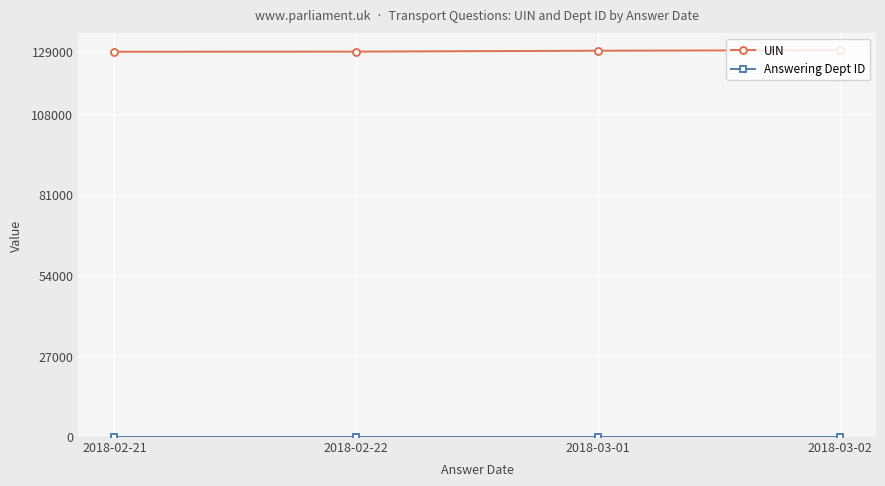

What is the label of the 3rd point from the left?

2018-03-01